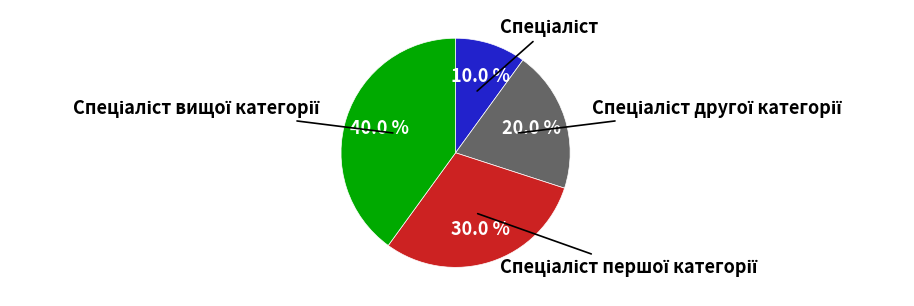

Is there any slice that represents more than half of the pie?

No